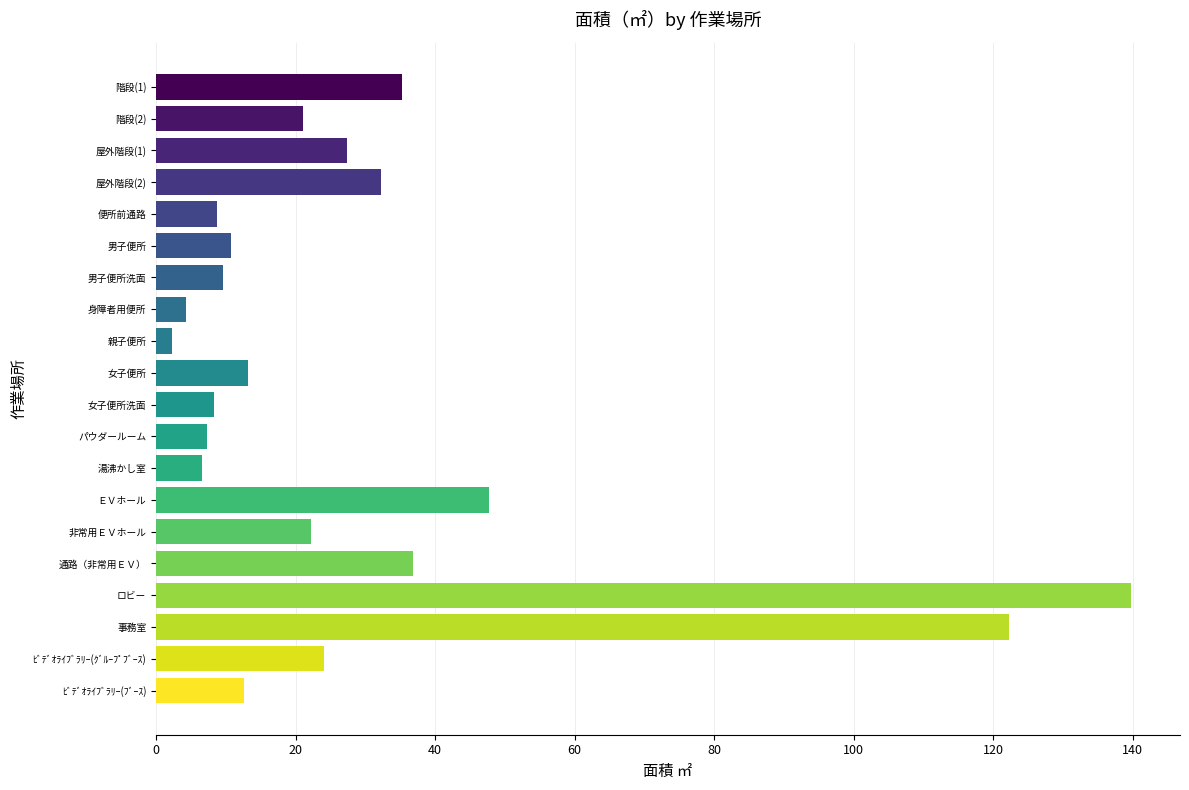

What is the maximum value shown in the chart?

139.8